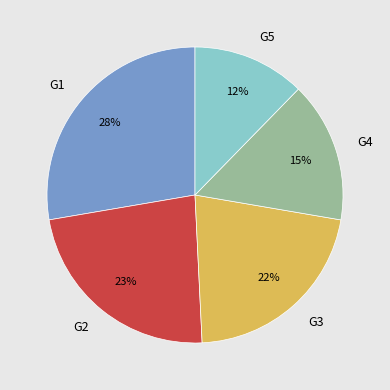

Is the sum of G3 and G1 greater than half?

No